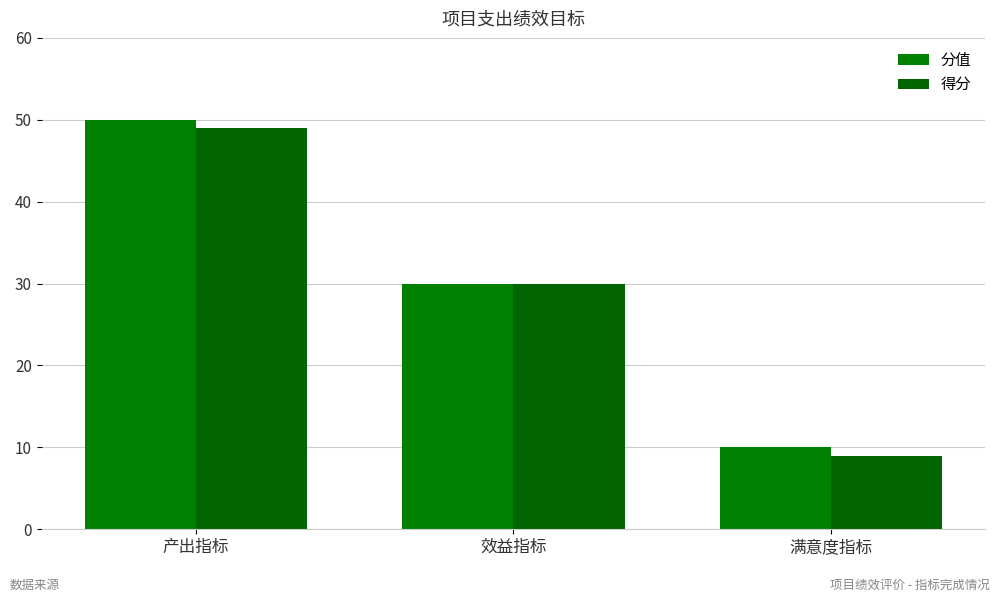

List the series in order of their overall mean, highest first.

分值, 得分